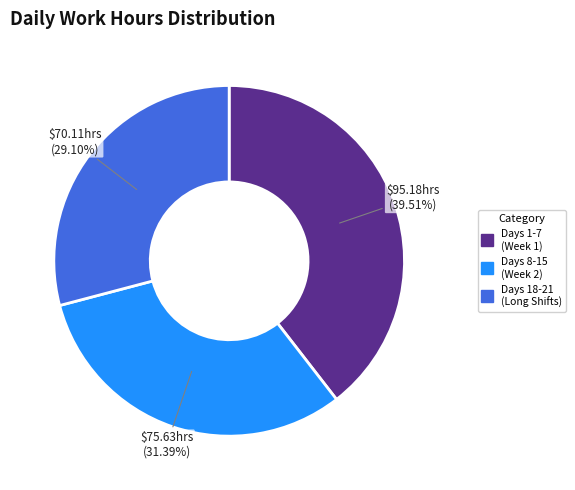

Is there any slice that represents more than half of the pie?

No